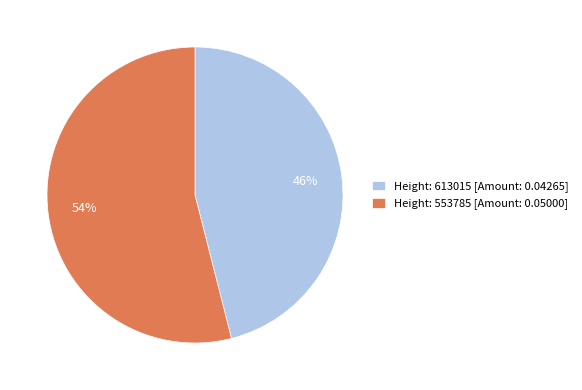

Does any single category account for the majority?

Yes